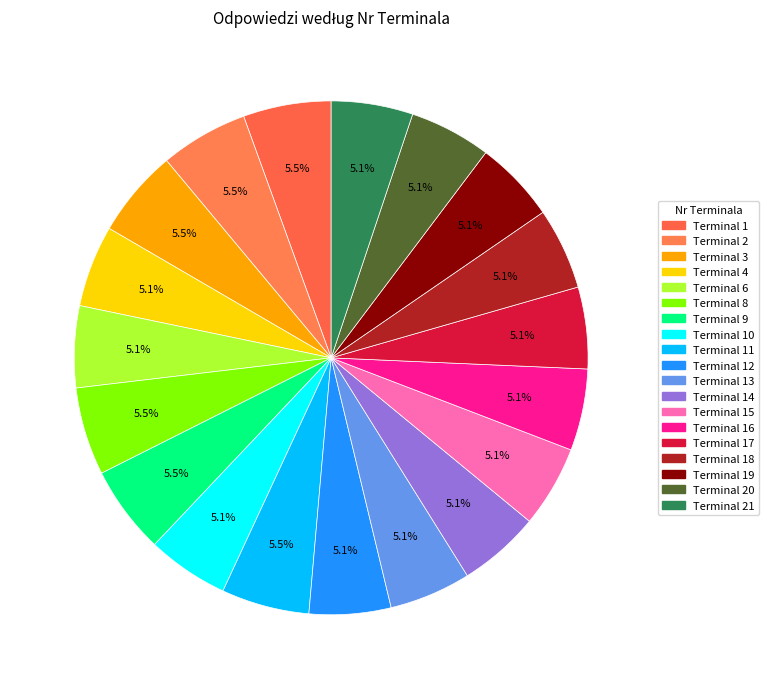

Count the number of slices in the pie.

19